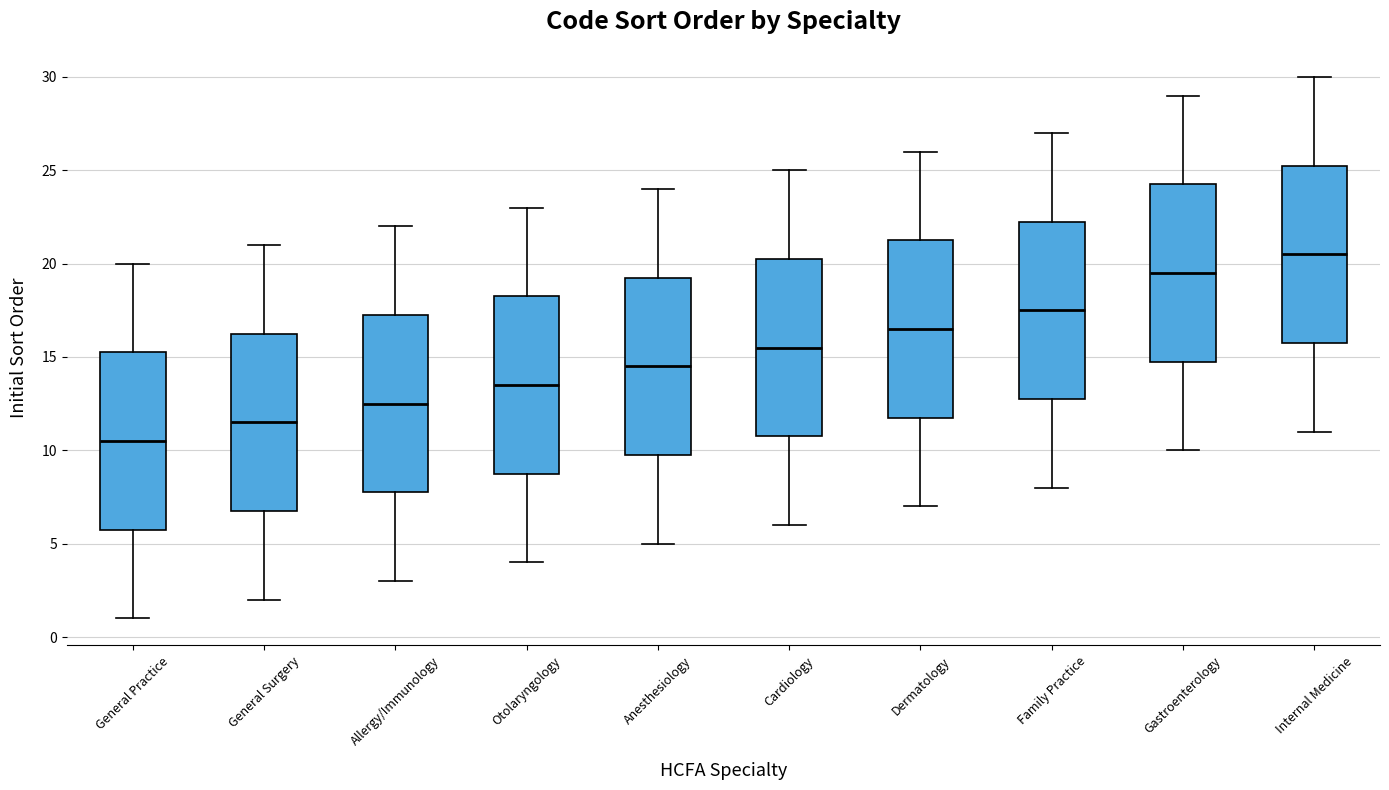

Which box has the lowest median line?

General Practice